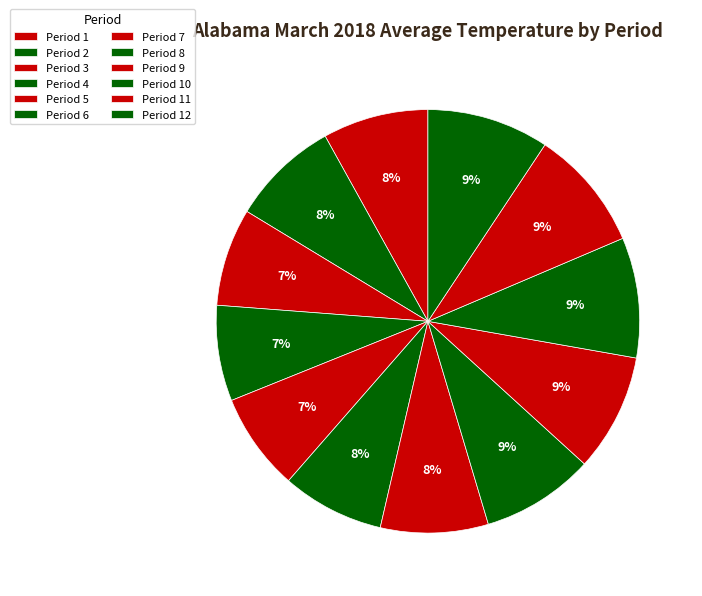

Rank the categories by value from lowest to highest.

Period 4, Period 3, Period 5, Period 6, Period 1, Period 7, Period 2, Period 8, Period 9, Period 10, Period 11, Period 12